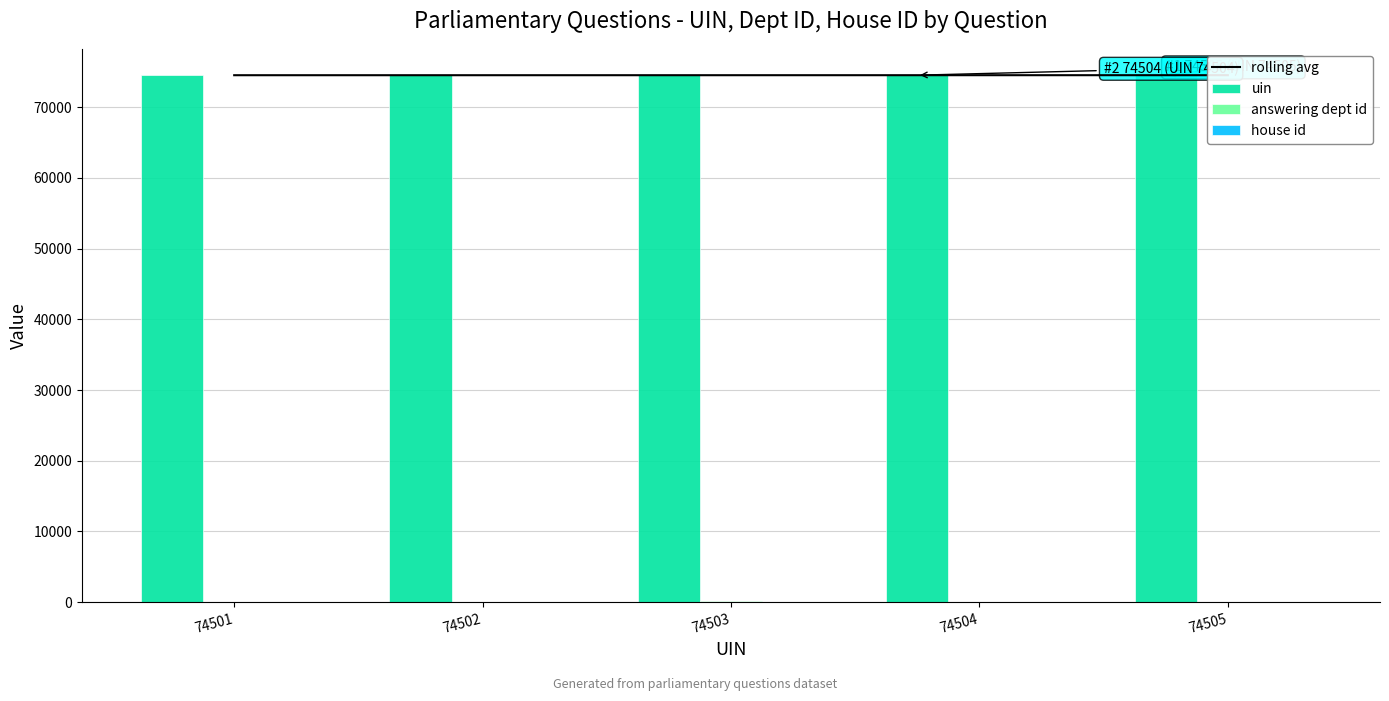

What is the value of the uin bar at the 1st from the left?

74501.0